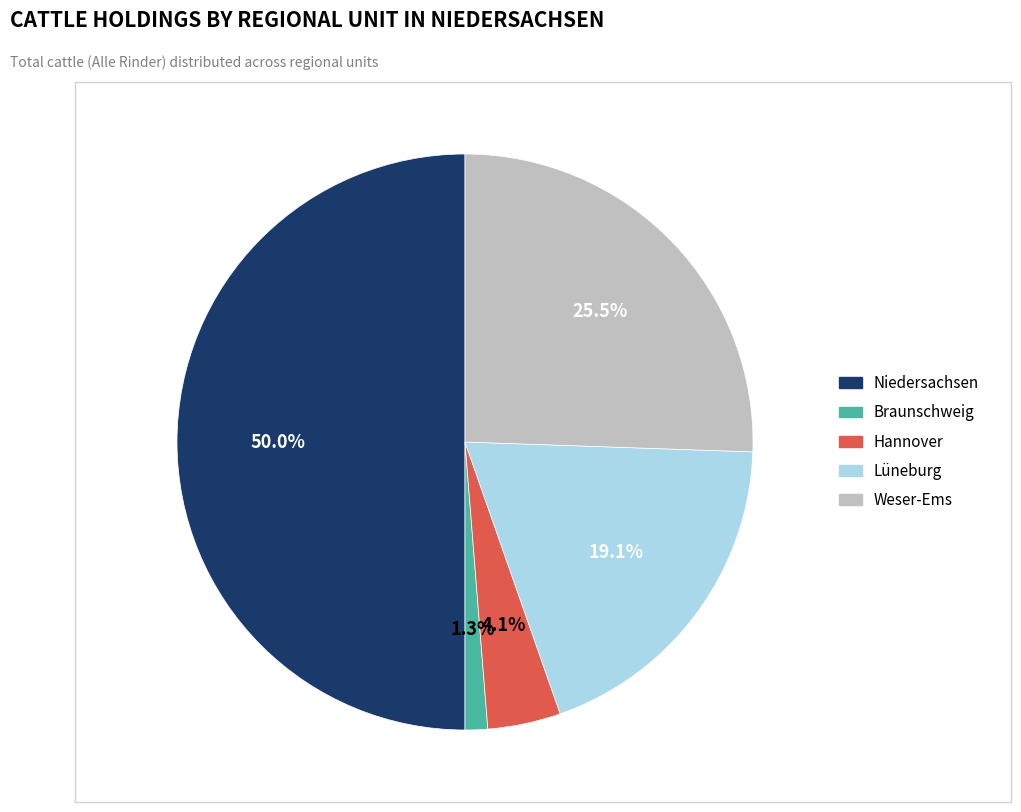

Which category has the biggest portion of the pie?

Niedersachsen